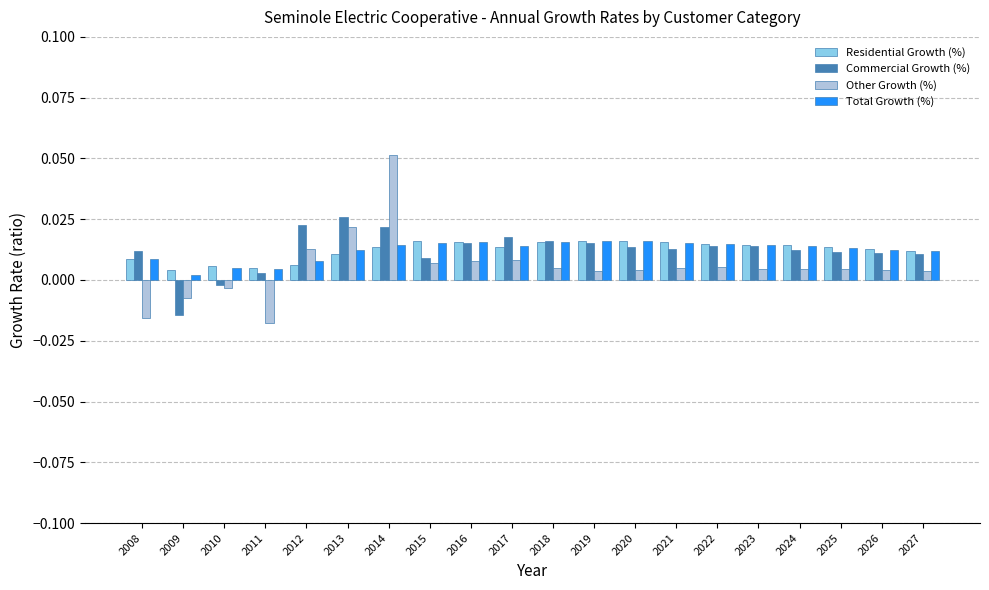

At which category is the sum across all series the highest?

2014